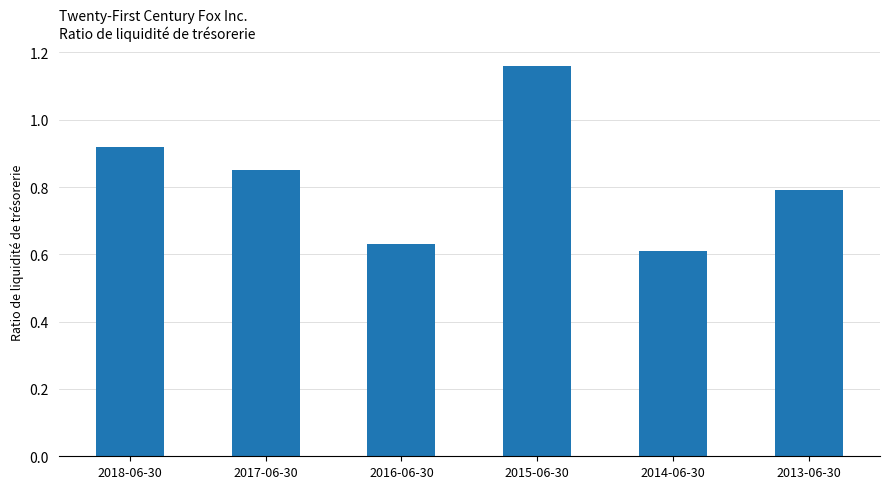

What is the change in value from 2016-06-30 to 2013-06-30?

+0.2